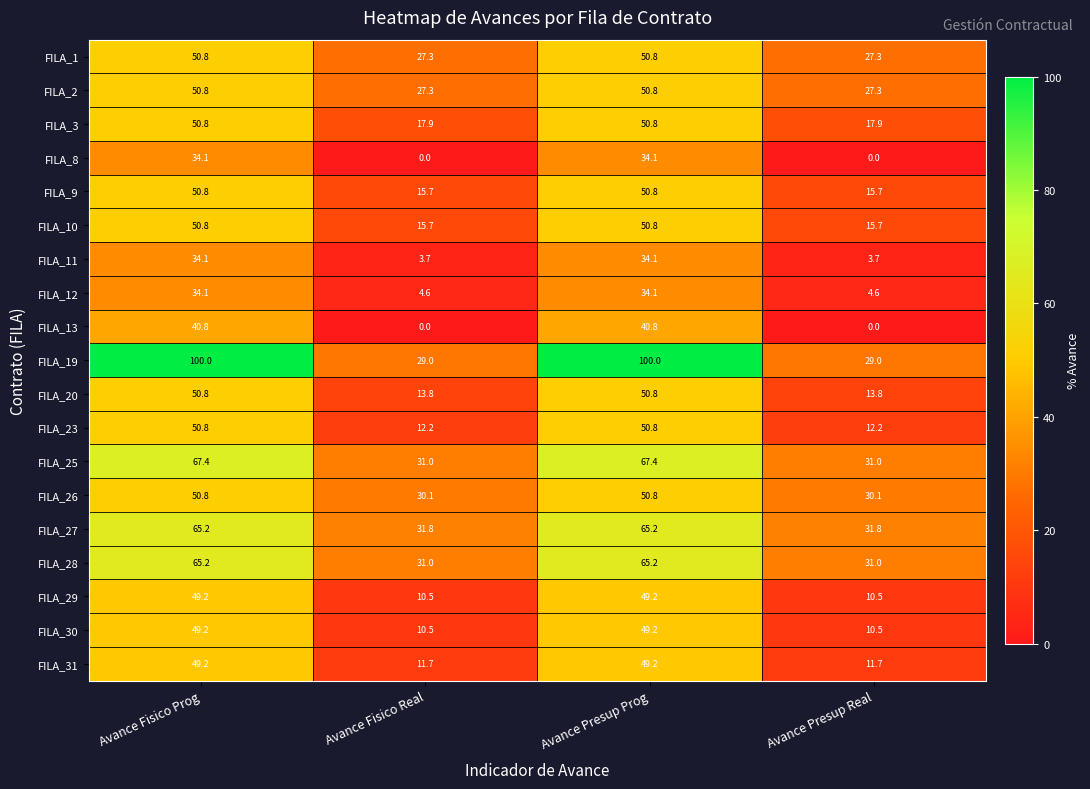

What is the difference between the highest and lowest values at Avance Presup Prog?

65.9